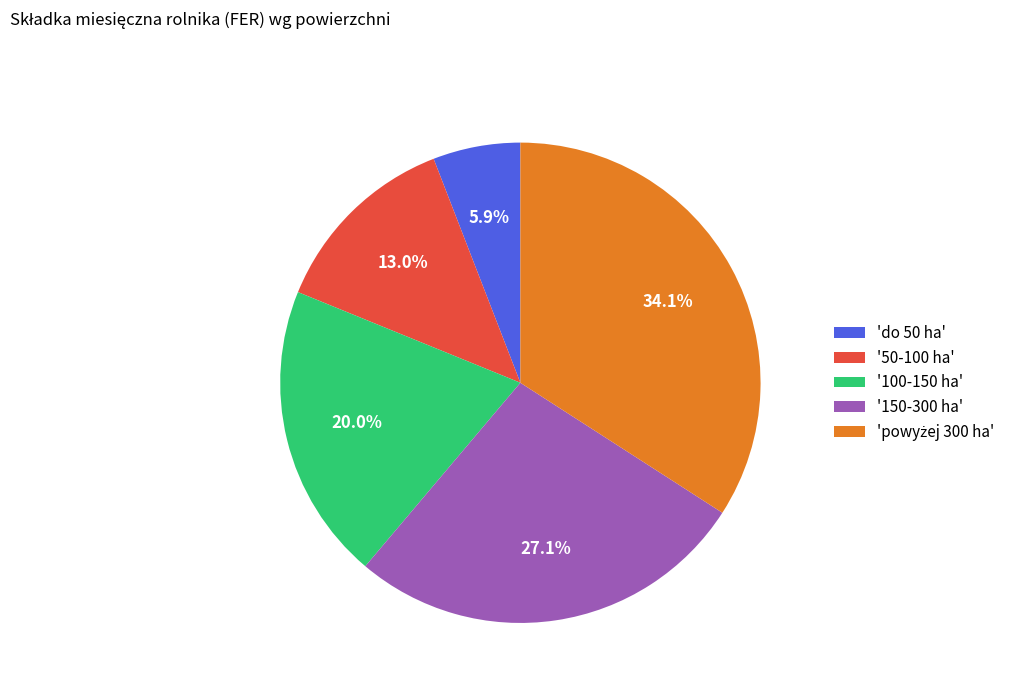

How many slices are in this pie chart?

5